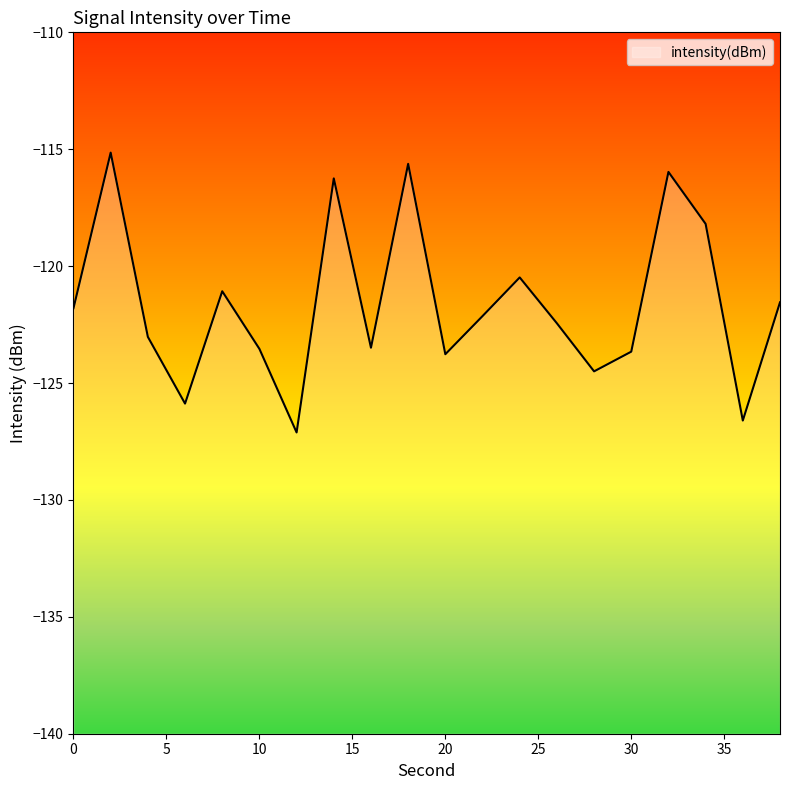

Reading right to left, extract all data points from this chart.

-121.5	-126.6	-118.2	-116.0	-123.7	-124.5	-122.4	-120.5	-122.1	-123.8	-115.6	-123.5	-116.2	-127.1	-123.5	-121.1	-125.9	-123.0	-115.1	-121.8